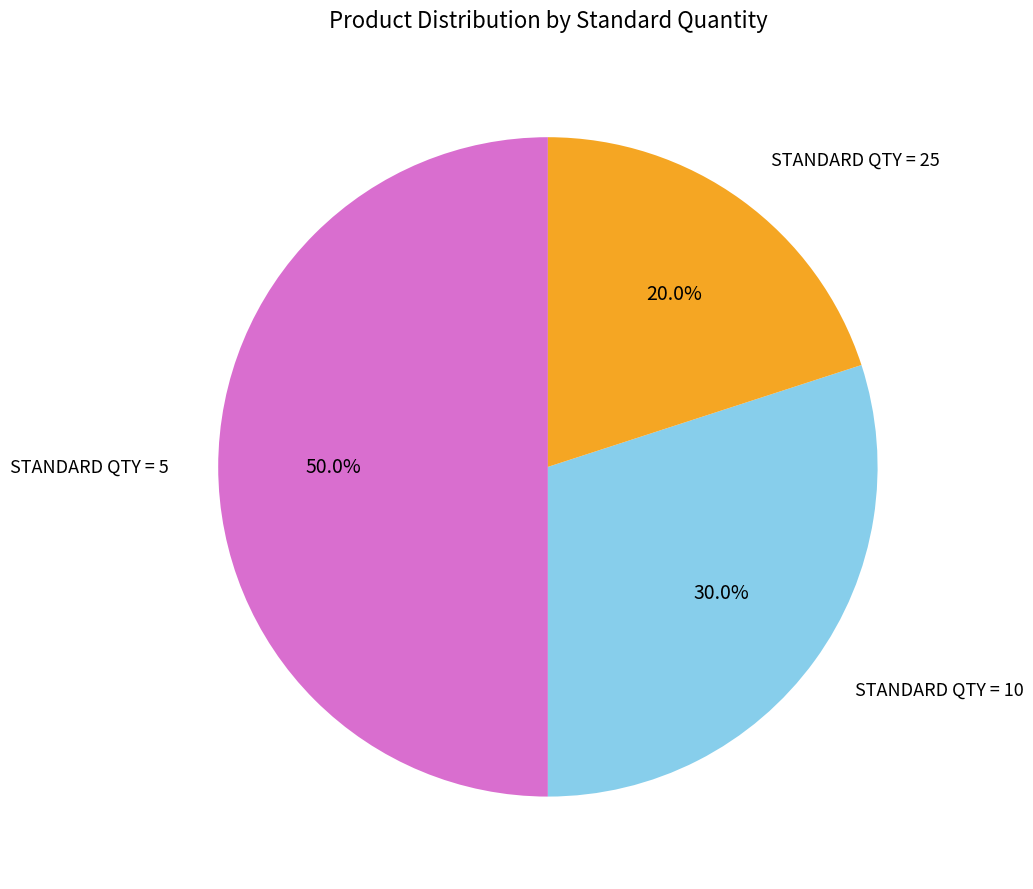

How many slices are in this pie chart?

3